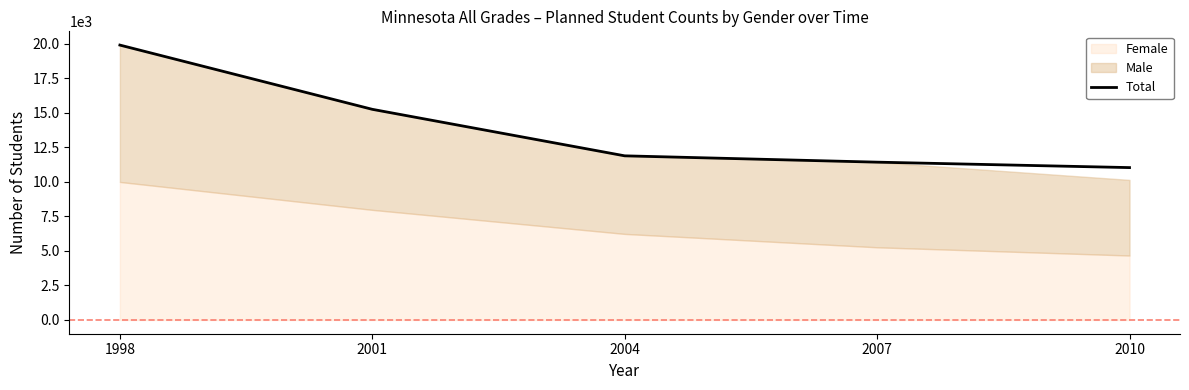

Reading right to left, transcribe all the data shown in this chart.

11037	11431	11889	15258	19911